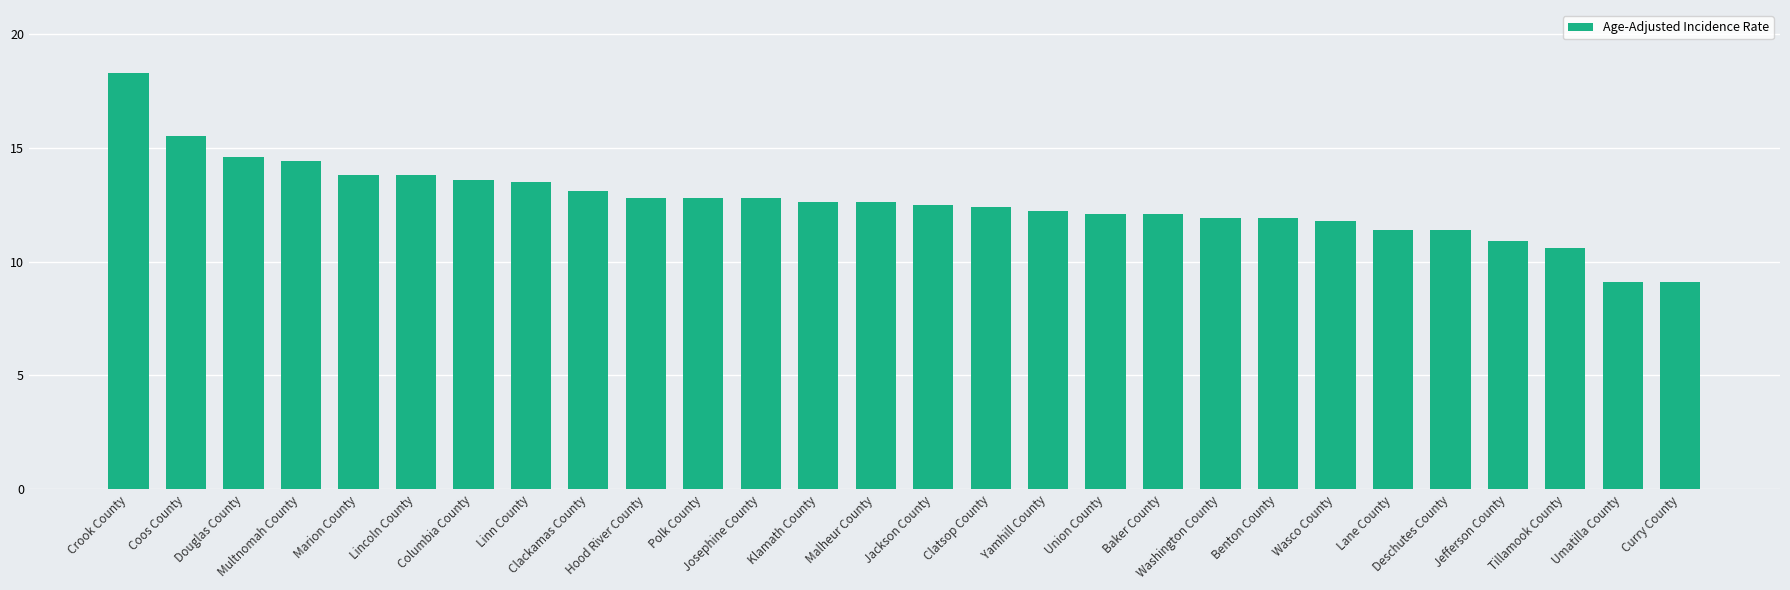

What is the difference between the values at Jefferson County and Klamath County?

1.7